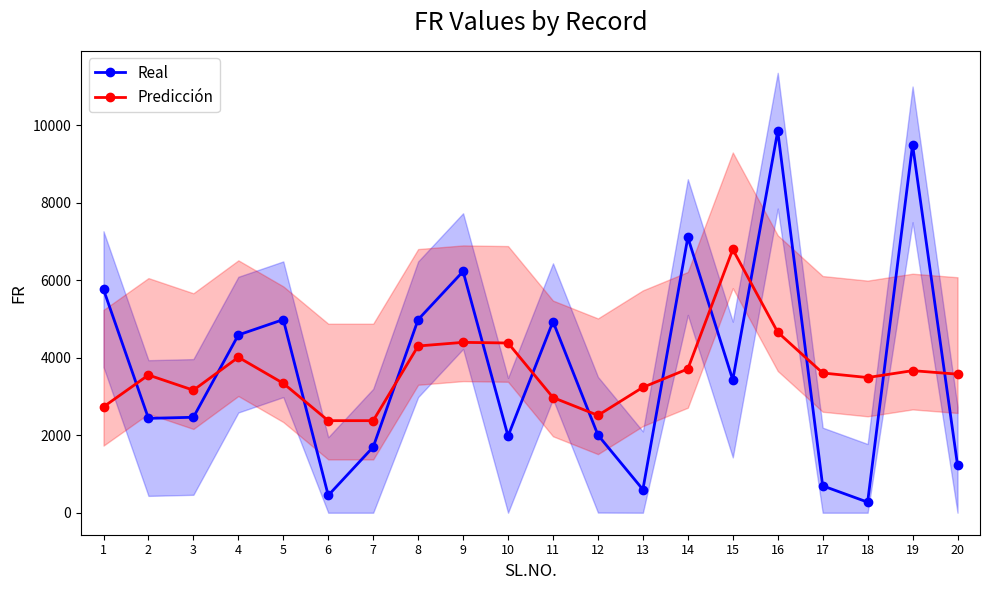

Reading left to right, list all the values displayed in this chart.

Real: 5759.0	2434.0	2462.0	4585.0	4982.0	447.0	1695.0	4982.0	6224.0	1977.0	4932.0	2004.0	598.0	7102.0	3427.0	9846.0	694.0	273.0	9493.0	1228.0
Predicción: 2731.0	3551.7	3160.3	4009.7	3338.0	2374.7	2374.7	4300.3	4394.3	4377.7	2971.0	2511.3	3234.7	3709.0	6791.7	4655.7	3604.3	3486.7	3664.7	3573.7